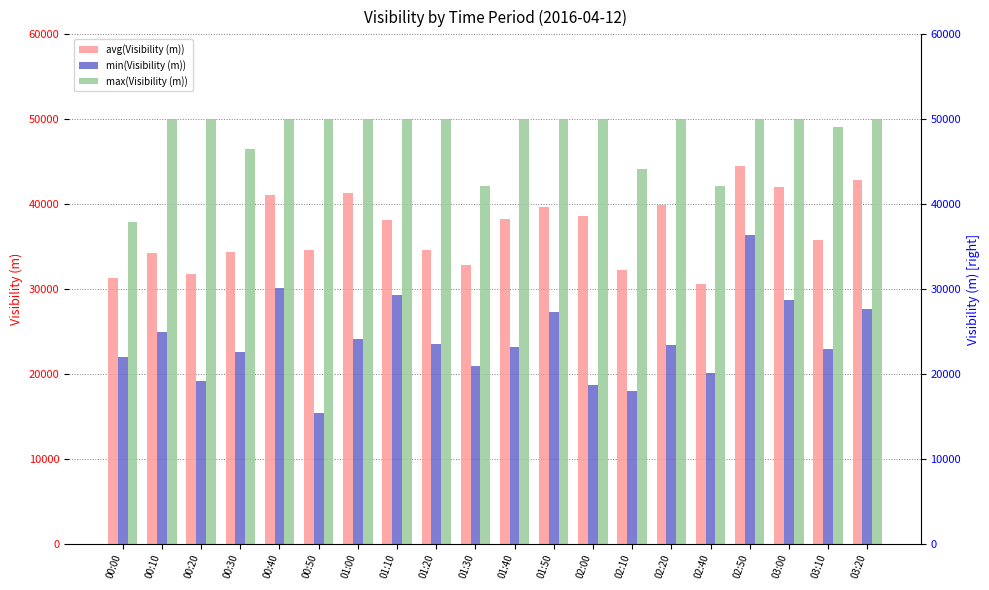

What is the total value across all series at 01:20?

108093